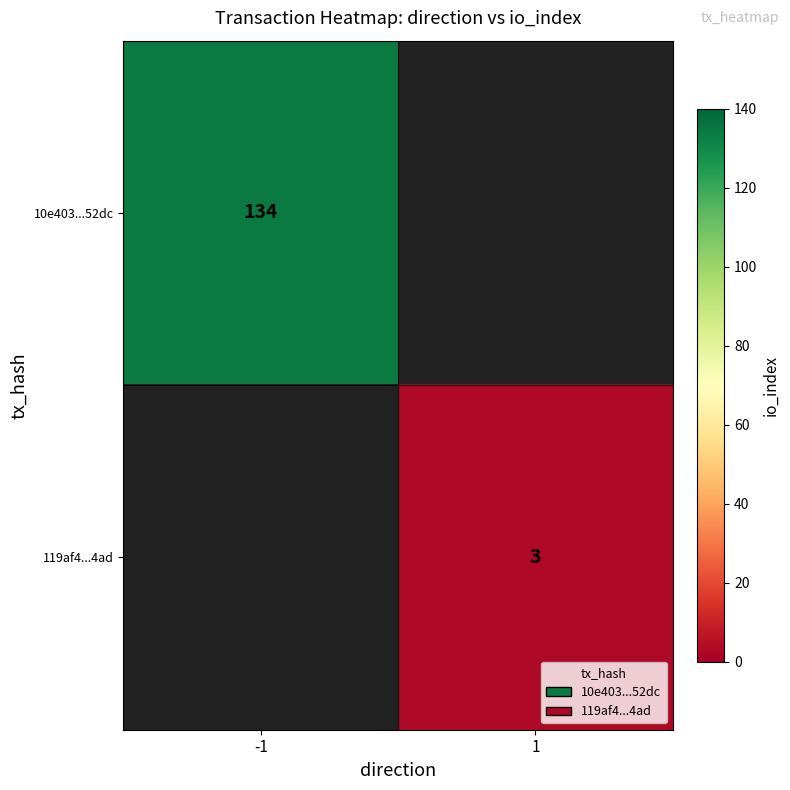

The value of 119af4...4ad at 1 is 4.3. True or false?

False